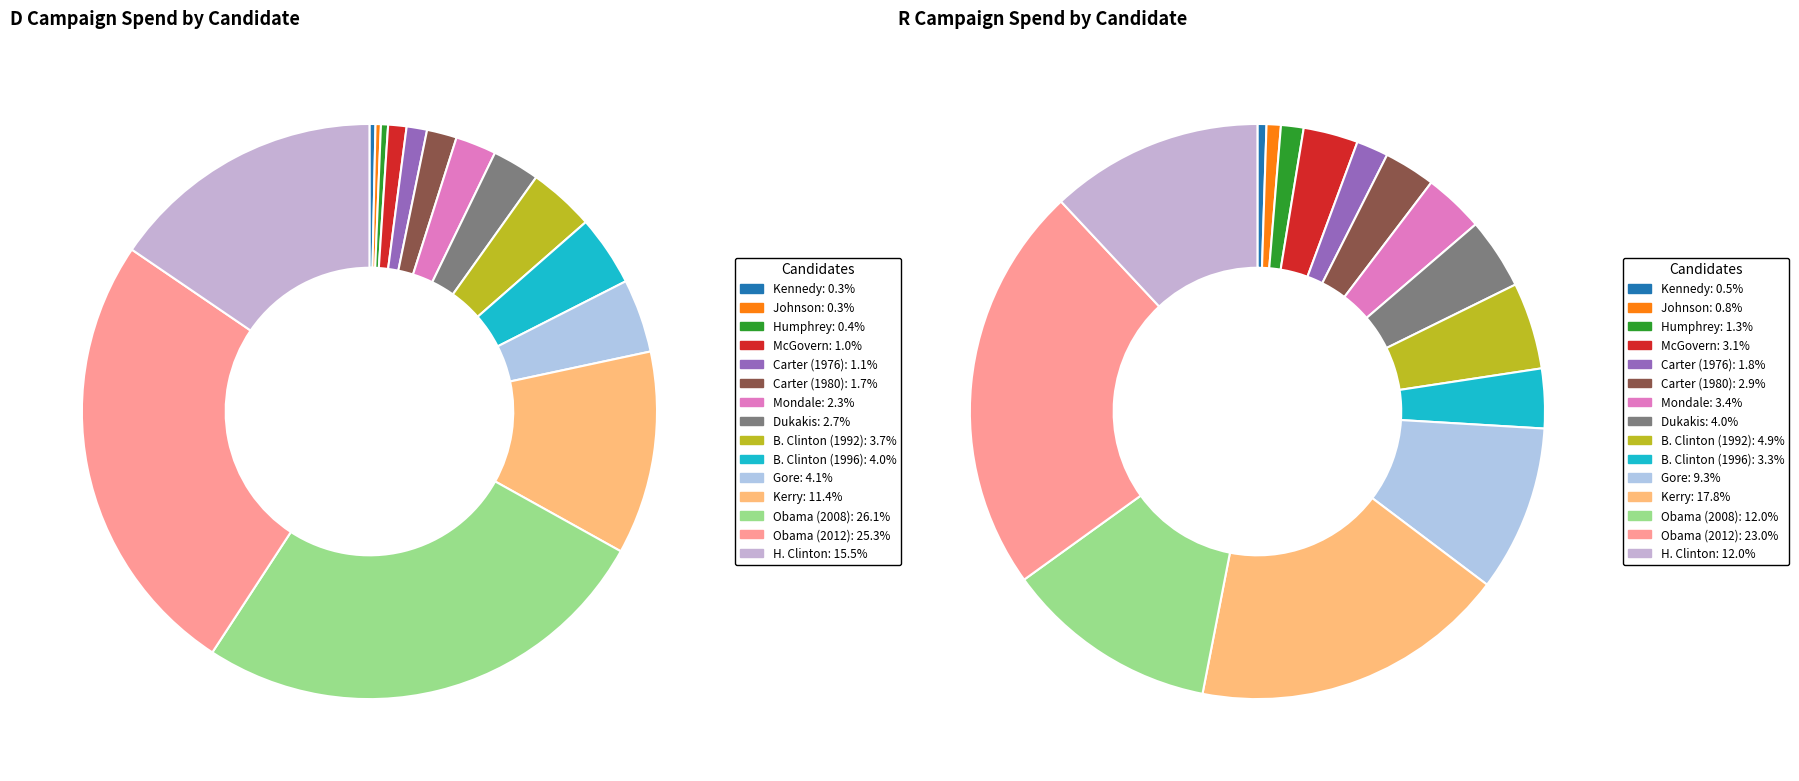

Between 3 and 9, which is larger?

9